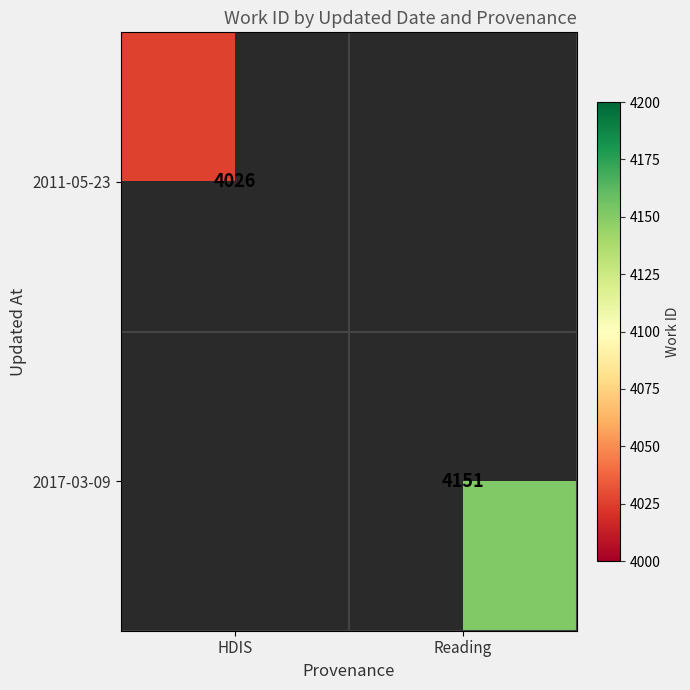

The value of 2017-03-09 at Reading is 4151. True or false?

True